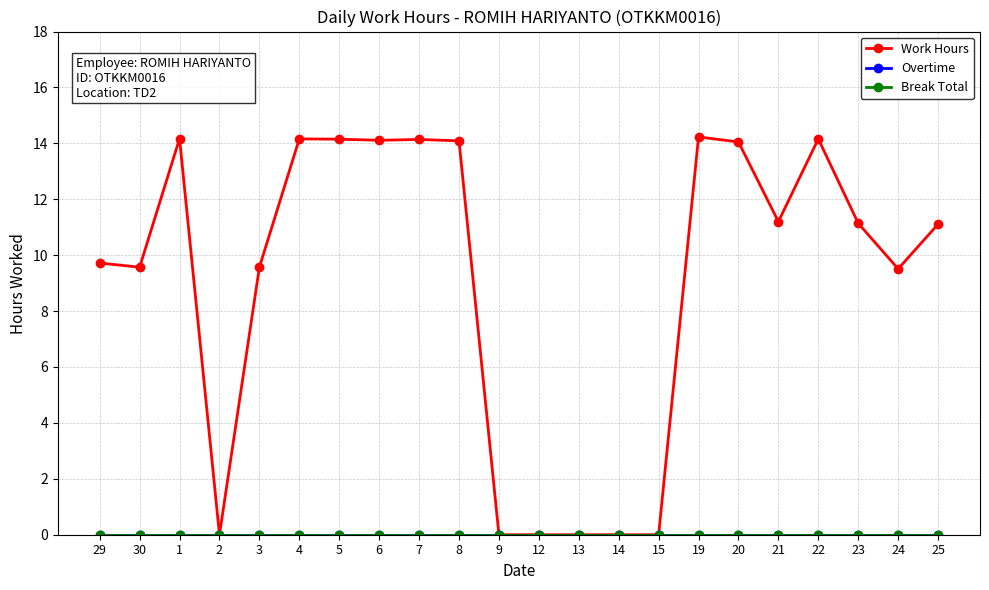

Is this an area chart (filled region under the line)?

No